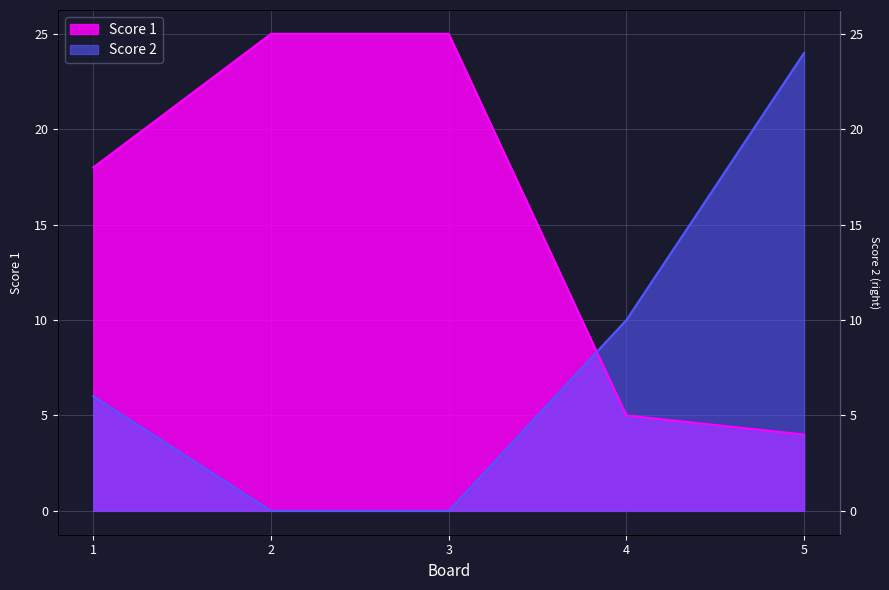

Rank the categories by Score 1 value from highest to lowest.

2, 3, 1, 4, 5